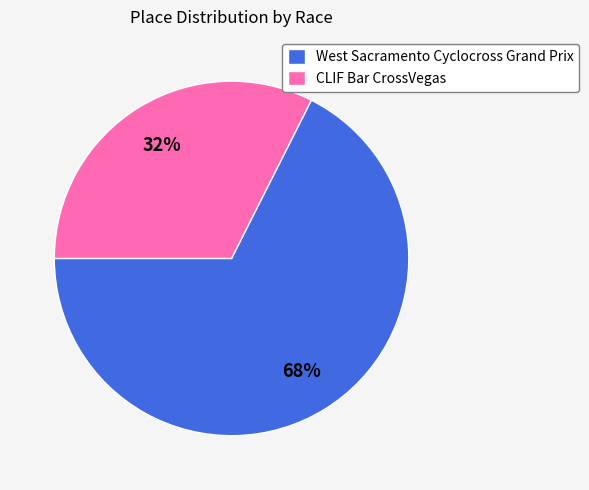

Does any single category account for the majority?

Yes